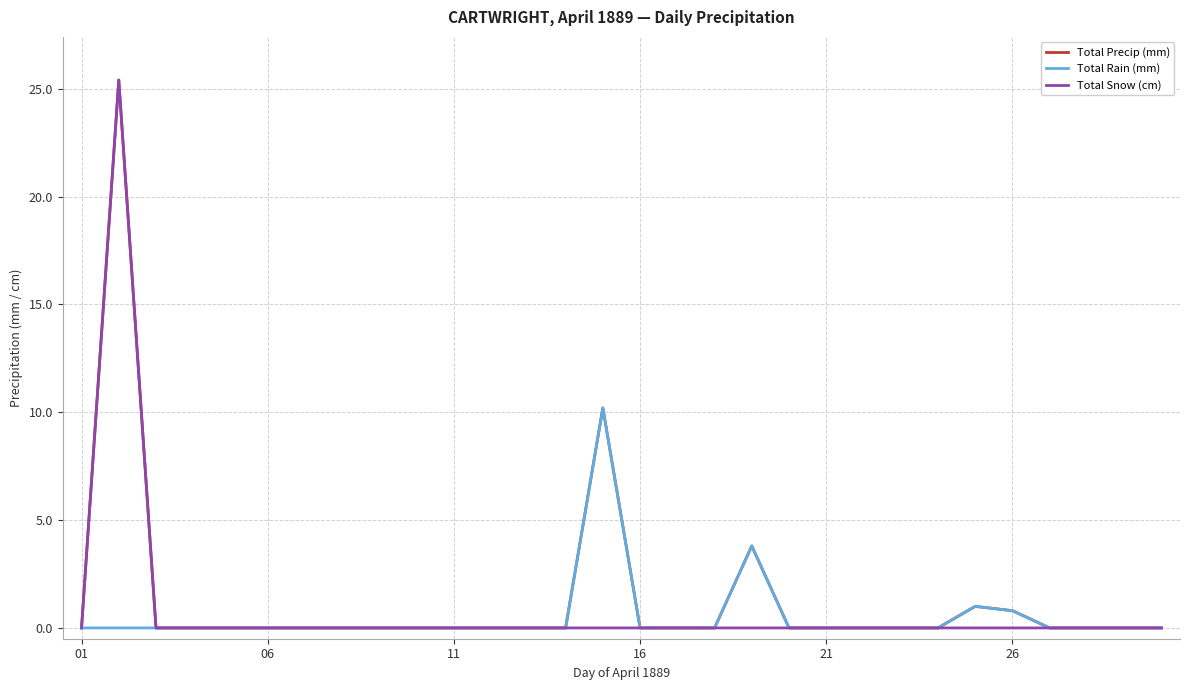

Which category has the lowest value in the Total Snow (cm) series?

01